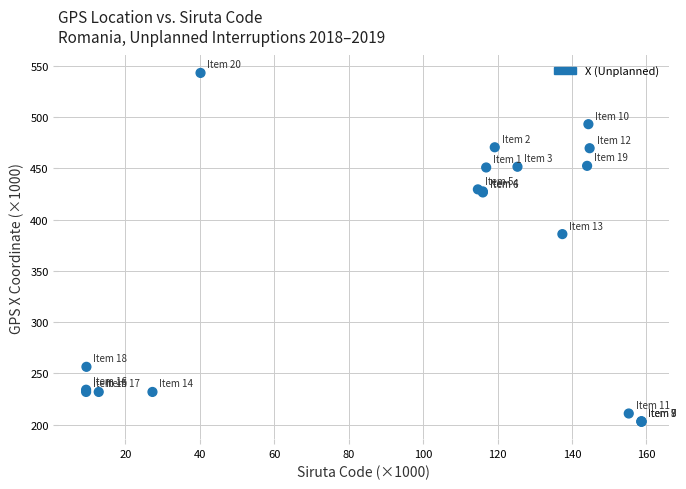

What Y value in the scatter plot is closest to 372?

385.8